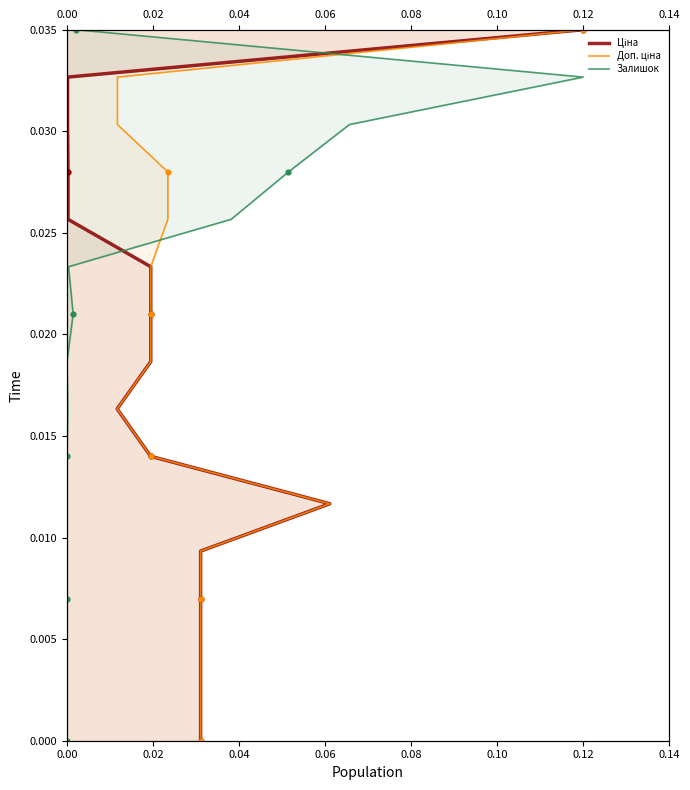

Which series reaches the minimum Y coordinate?

Ціна